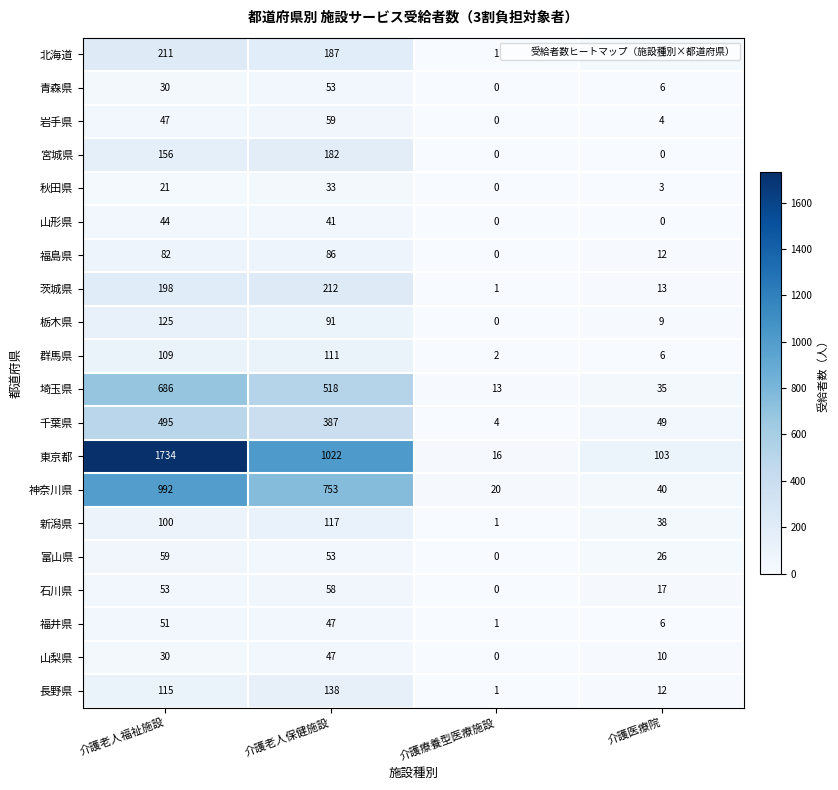

At which label is 埼玉県 closest to 349?

介護老人保健施設